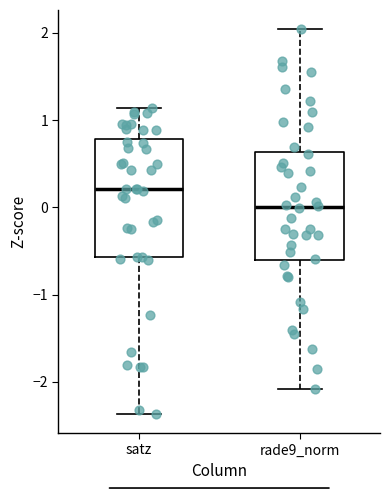

Reading left to right, read every box against the y-axis: the position of its median line, the range the box covers, and the ends of its whiskers. The values are not printed on the chart, so give them approximately, as read against the axis.

satz: median 0.2, box -0.6 to 0.8, whiskers -2.4 to 1.1
rade9_norm: median 0.0, box -0.6 to 0.6, whiskers -2.1 to 2.0